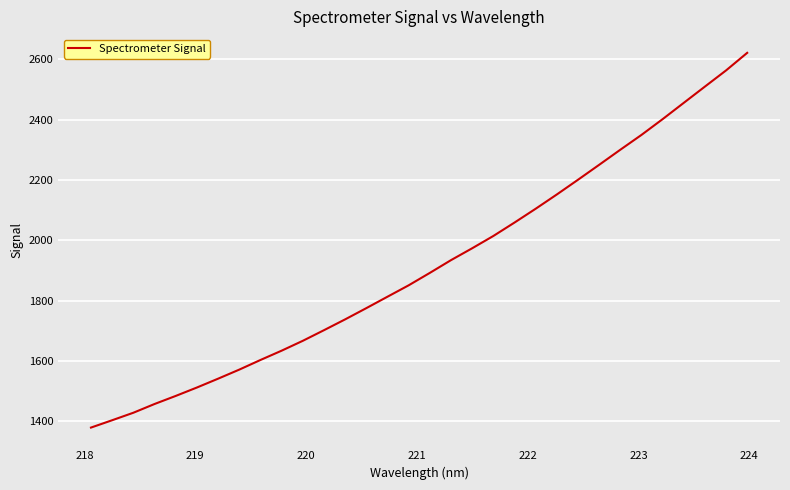

What is the smallest value displayed?

1379.1